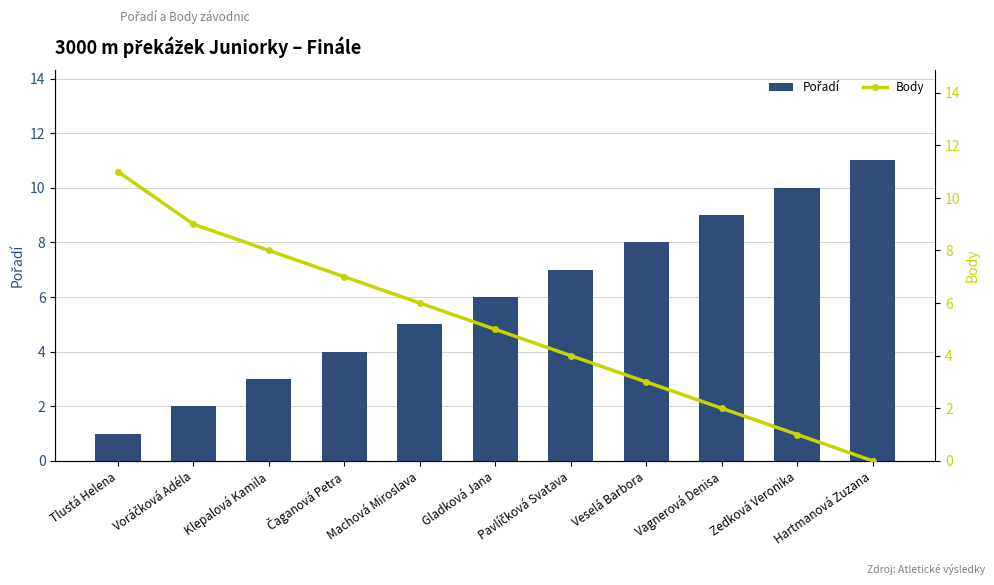

How many values in the Pořadí series are below 6?

5